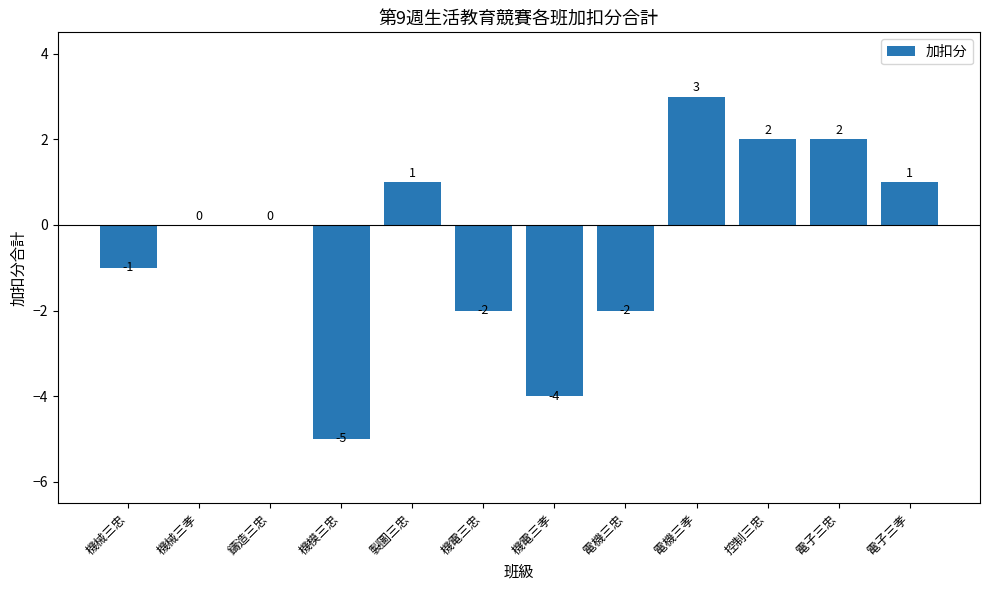

Which has a higher value, 電機三忠 or 電機三孝?

電機三孝